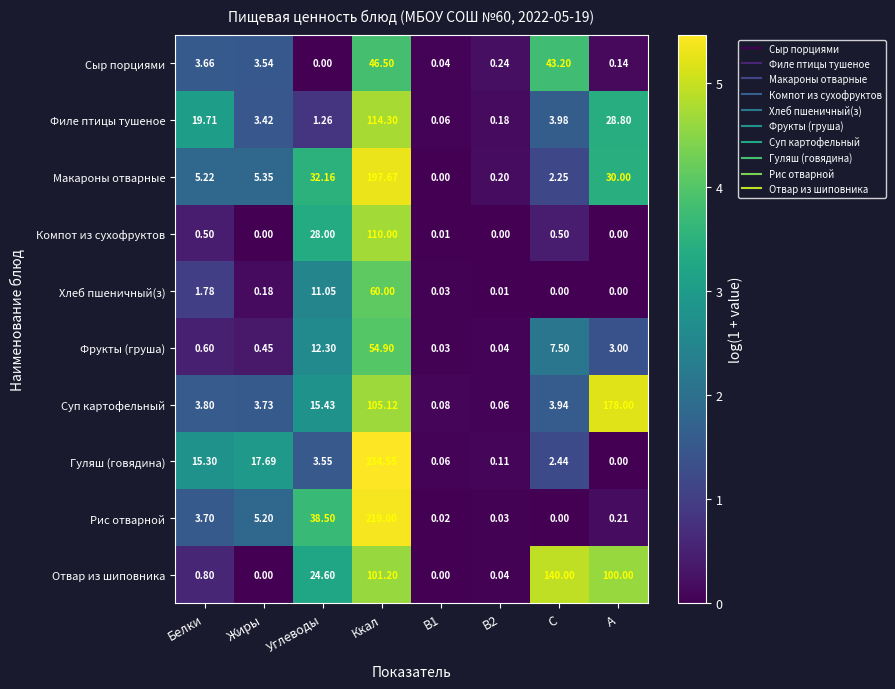

Which series has the largest range (max minus min)?

Гуляш (говядина)